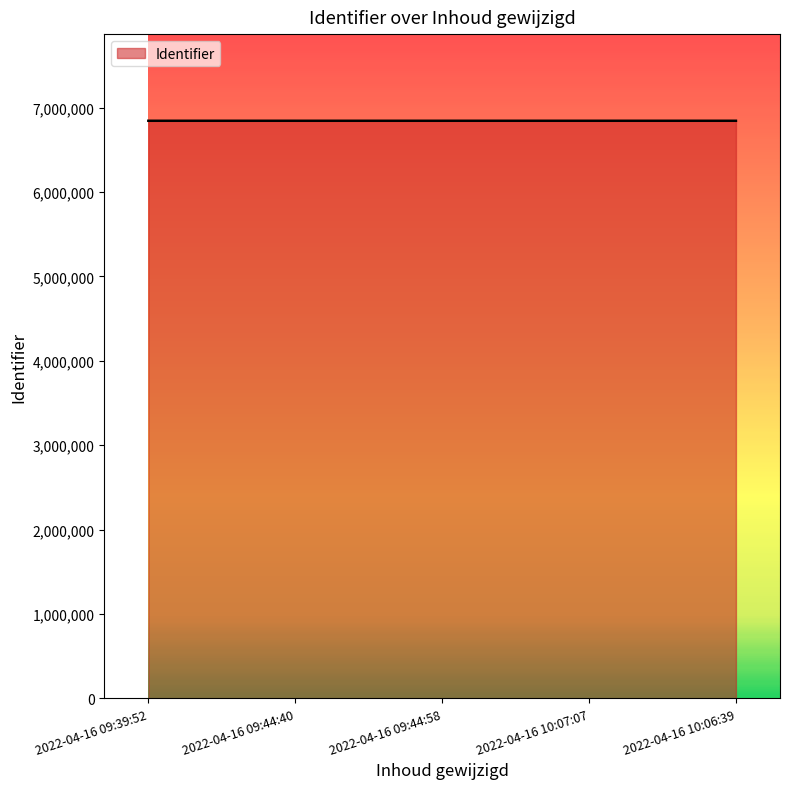

What is the smallest value displayed?

6844125